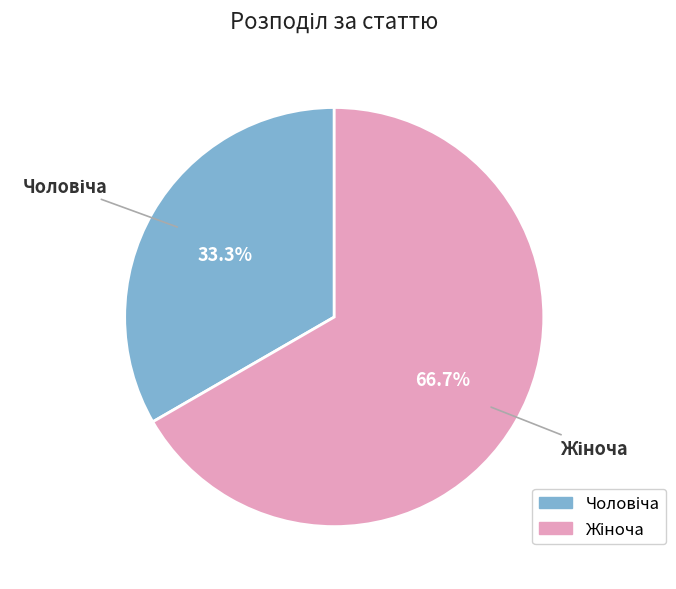

Is there any slice that represents more than half of the pie?

Yes